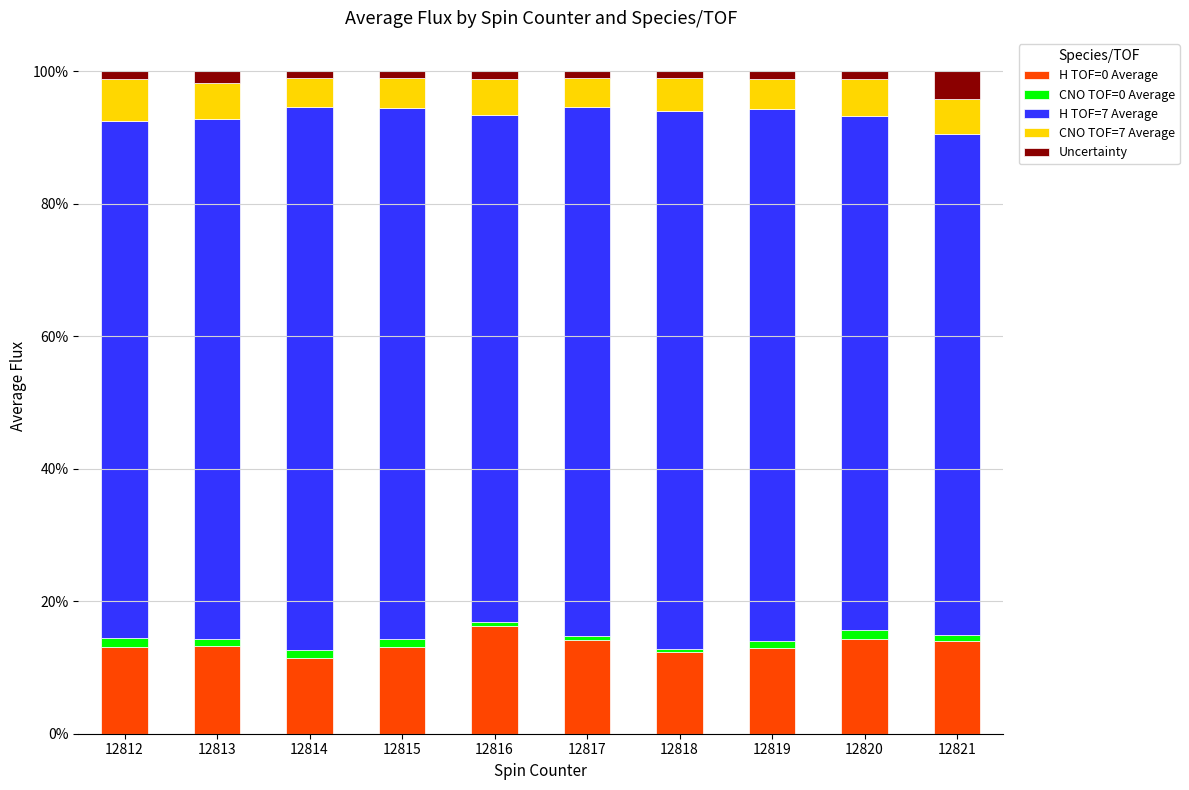

What is the sum of all H TOF=0 Average values?

134.7